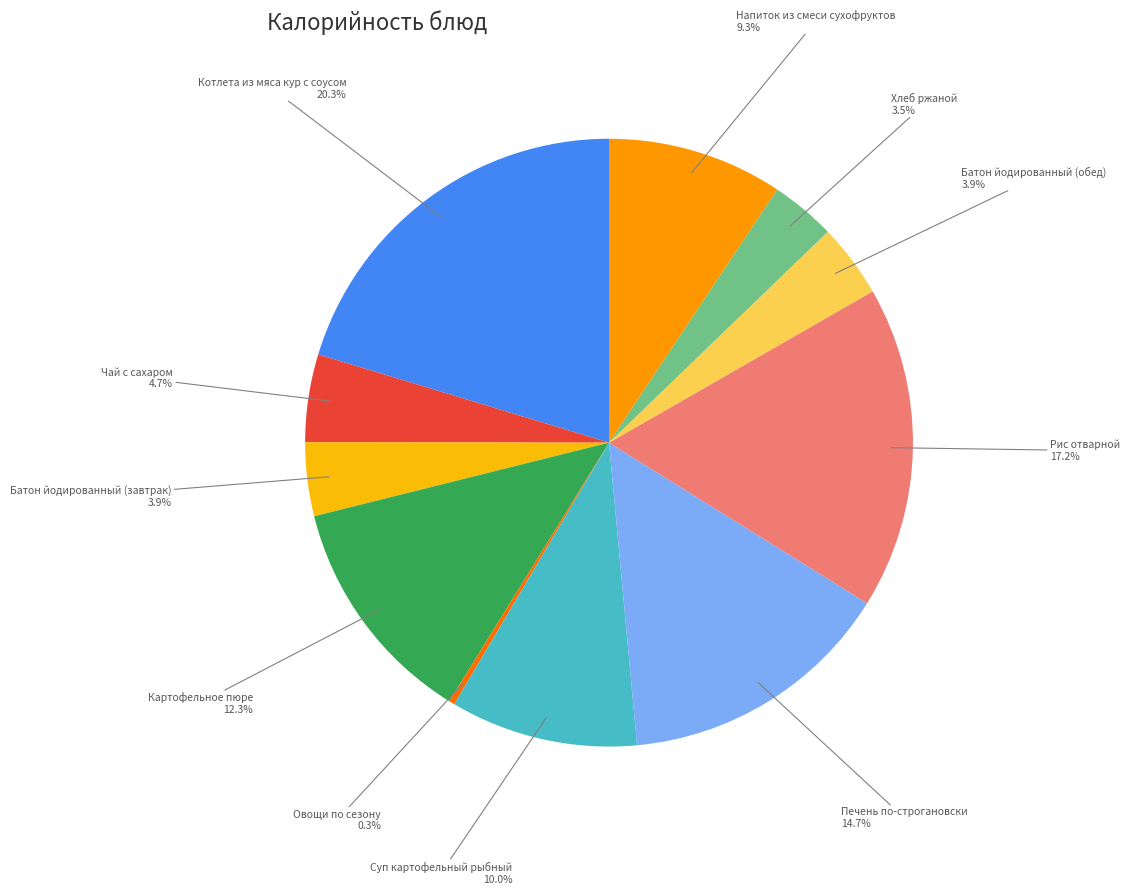

Rank the categories by value from lowest to highest.

Овощи по сезону, Хлеб ржаной, Батон йодированный (завтрак), Батон йодированный (обед), Чай с сахаром, Напиток из смеси сухофруктов, Суп картофельный рыбный, Картофельное пюре, Печень по-строгановски, Рис отварной, Котлета из мяса кур с соусом